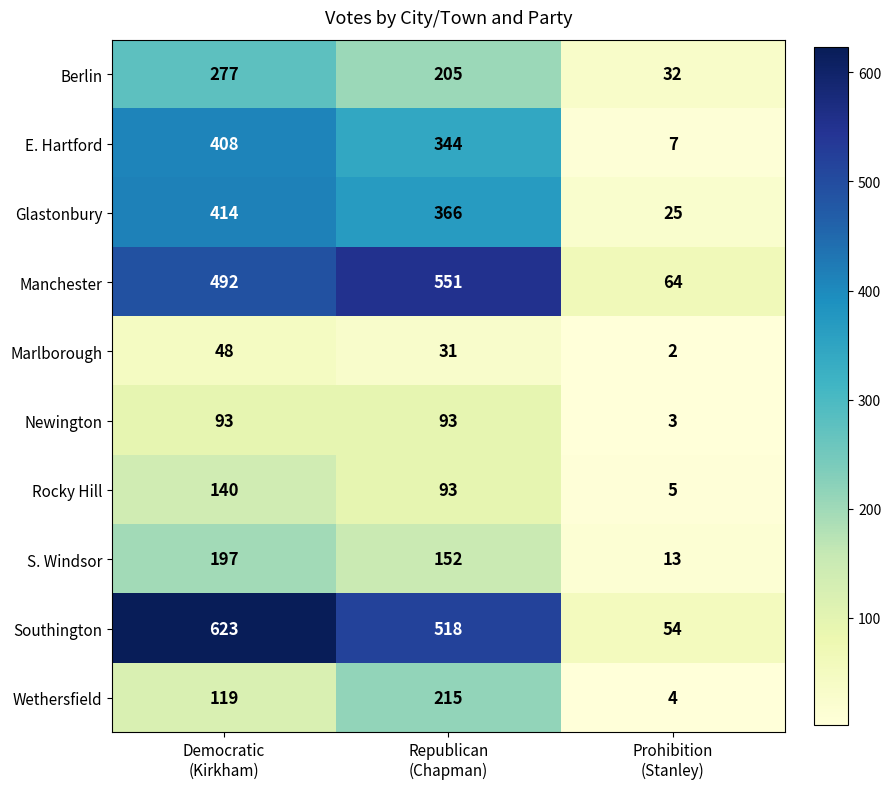

At which category is the sum across all series the highest?

Democratic
(Kirkham)